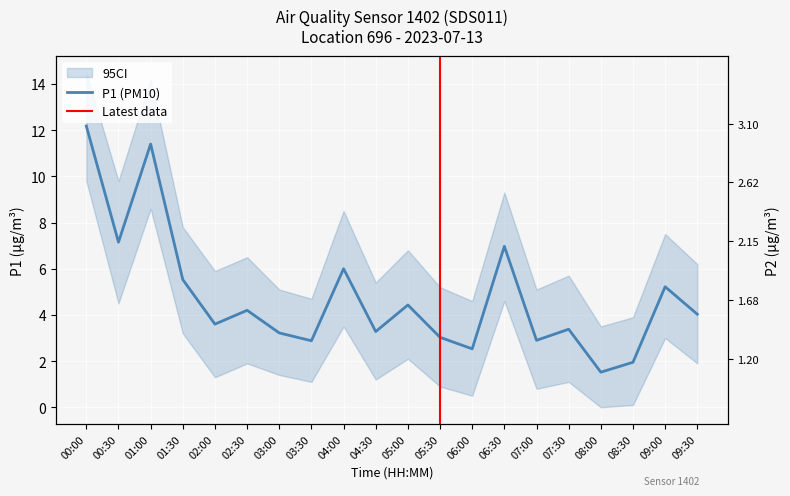

The value of P2 at 04:00 is 2.6. True or false?

True